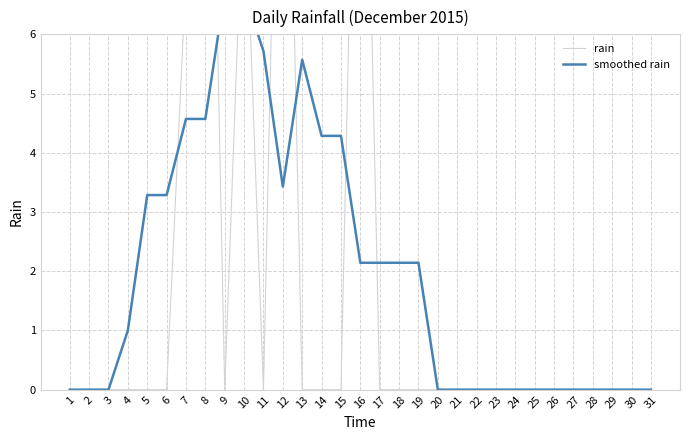

How many interior local valleys does the rain series have?

2